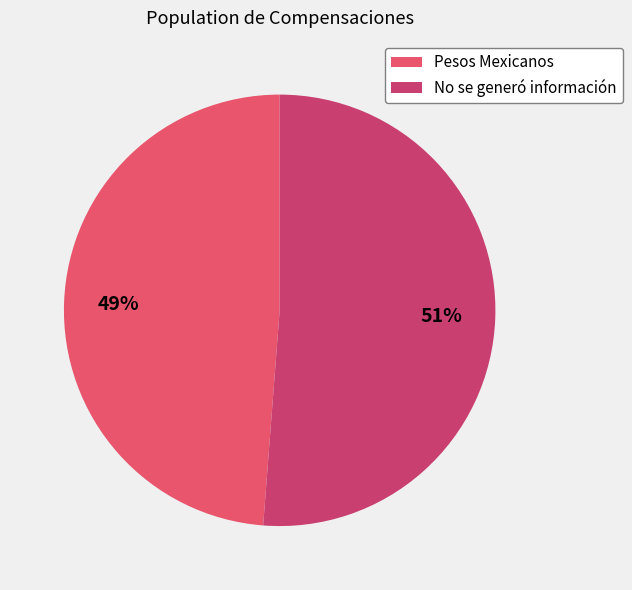

Does any single category account for the majority?

Yes